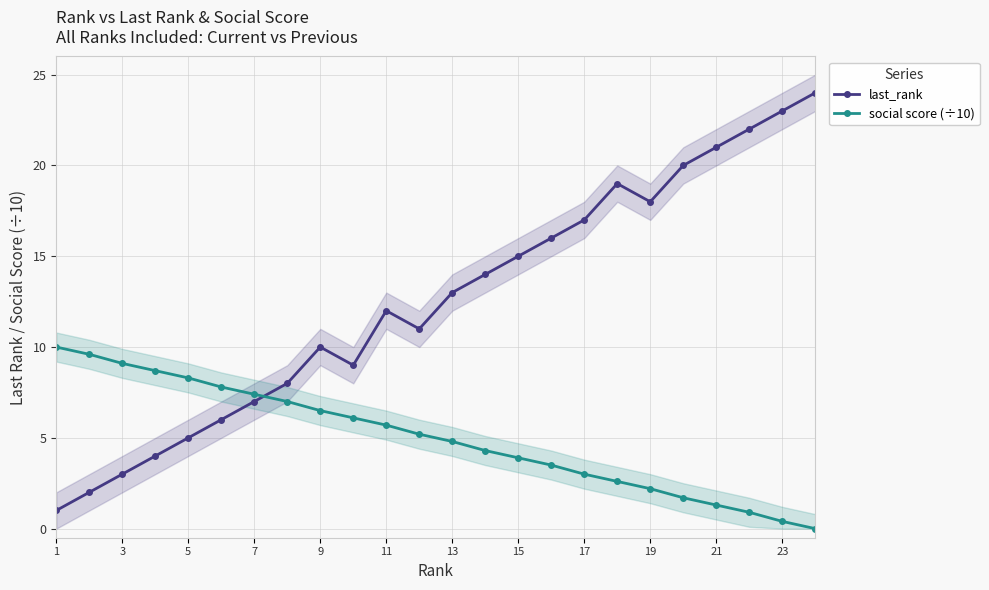

Reading left to right, extract all data points from this chart.

last_rank: 1.0	2.0	3.0	4.0	5.0	6.0	7.0	8.0	10.0	9.0	12.0	11.0	13.0	14.0	15.0	16.0	17.0	19.0	18.0	20.0	21.0	22.0	23.0	24.0
social score (÷10): 10.0	9.6	9.1	8.7	8.3	7.8	7.4	7.0	6.5	6.1	5.7	5.2	4.8	4.3	3.9	3.5	3.0	2.6	2.2	1.7	1.3	0.9	0.4	0.0